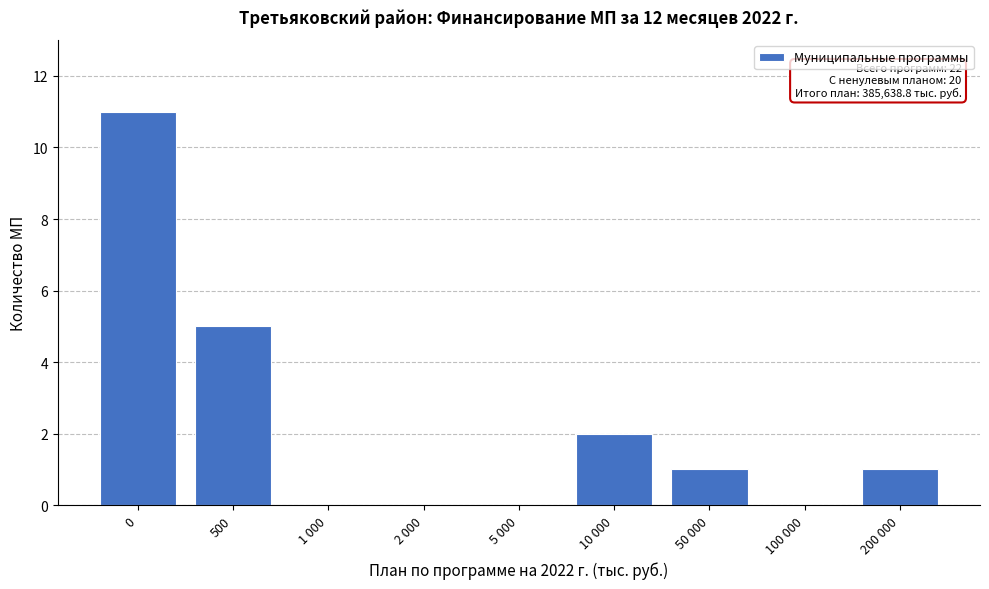

Reading right to left, transcribe all the data shown in this chart.

200 000=1	100 000=0	50 000=1	10 000=2	5 000=0	2 000=0	1 000=0	500=5	0=11